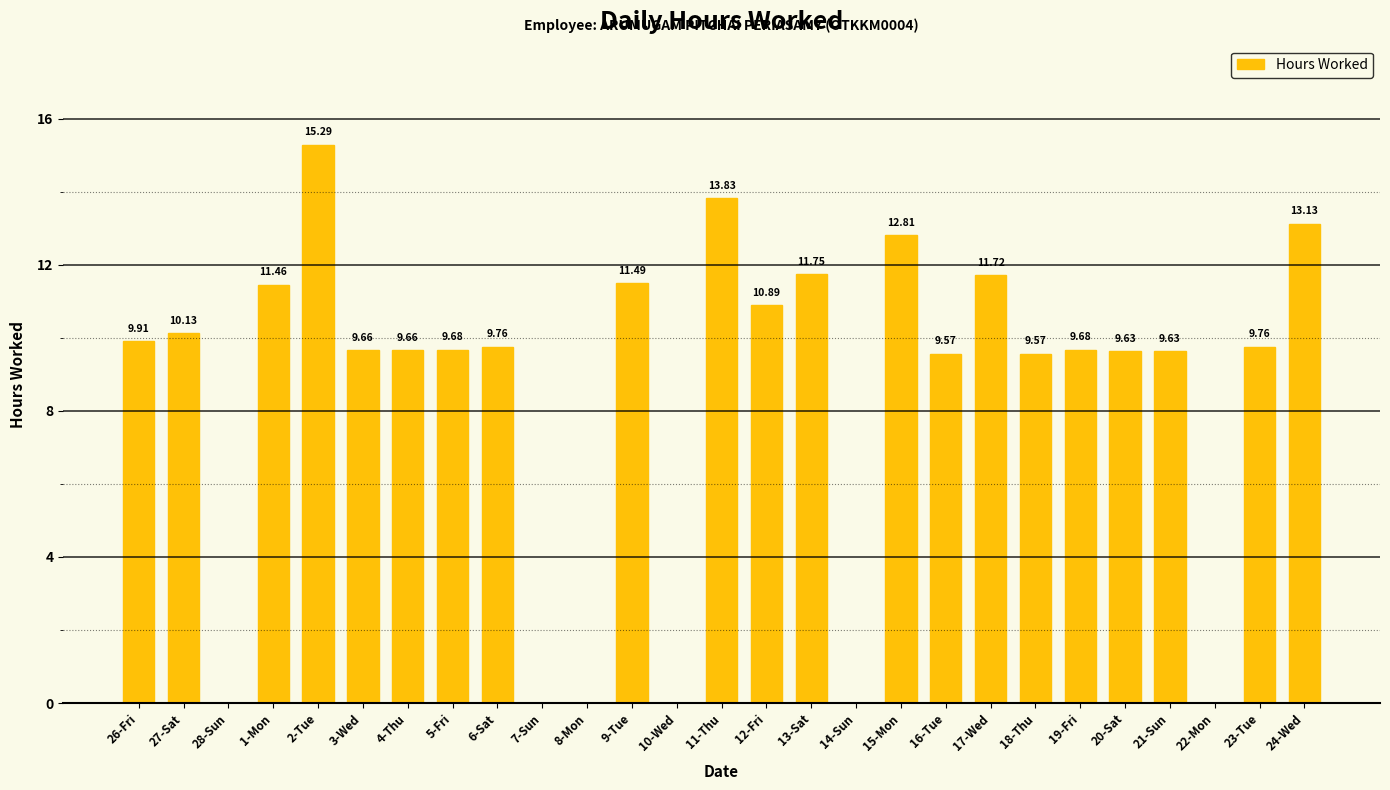

What is the sum of the values at 4-Thu and 23-Tue?

19.4